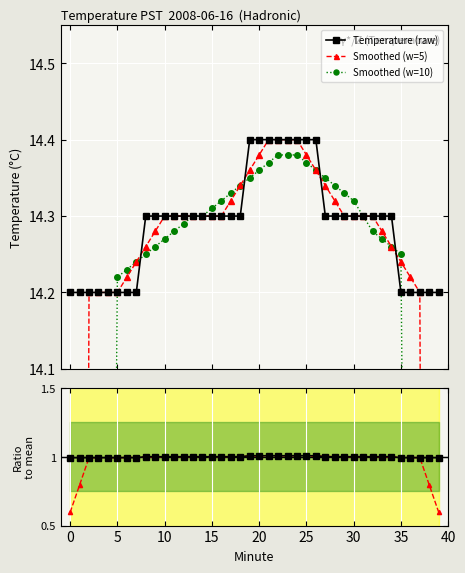

Reading left to right, extract all data points from this chart.

Temperature (raw): 14.2	14.2	14.2	14.2	14.2	14.2	14.2	14.2	14.3	14.3	14.3	14.3	14.3	14.3	14.3	14.3	14.3	14.3	14.3	14.4	14.4	14.4	14.4	14.4	14.4	14.4	14.4	14.3	14.3	14.3	14.3	14.3	14.3	14.3	14.3	14.2	14.2	14.2	14.2	14.2
Smoothed (w=5): 8.5	11.4	14.2	14.2	14.2	14.2	14.2	14.2	14.3	14.3	14.3	14.3	14.3	14.3	14.3	14.3	14.3	14.3	14.3	14.4	14.4	14.4	14.4	14.4	14.4	14.4	14.4	14.3	14.3	14.3	14.3	14.3	14.3	14.3	14.3	14.2	14.2	14.2	11.4	8.5
Smoothed (w=10): 7.1	8.5	9.9	11.4	12.8	14.2	14.2	14.2	14.2	14.3	14.3	14.3	14.3	14.3	14.3	14.3	14.3	14.3	14.3	14.3	14.4	14.4	14.4	14.4	14.4	14.4	14.4	14.3	14.3	14.3	14.3	14.3	14.3	14.3	14.3	14.2	12.8	11.4	10.0	8.5
Ratio to mean: 1.0	1.0	1.0	1.0	1.0	1.0	1.0	1.0	1.0	1.0	1.0	1.0	1.0	1.0	1.0	1.0	1.0	1.0	1.0	1.0	1.0	1.0	1.0	1.0	1.0	1.0	1.0	1.0	1.0	1.0	1.0	1.0	1.0	1.0	1.0	1.0	1.0	1.0	1.0	1.0
Smooth ratio (w=5): 0.6	0.8	1.0	1.0	1.0	1.0	1.0	1.0	1.0	1.0	1.0	1.0	1.0	1.0	1.0	1.0	1.0	1.0	1.0	1.0	1.0	1.0	1.0	1.0	1.0	1.0	1.0	1.0	1.0	1.0	1.0	1.0	1.0	1.0	1.0	1.0	1.0	1.0	0.8	0.6